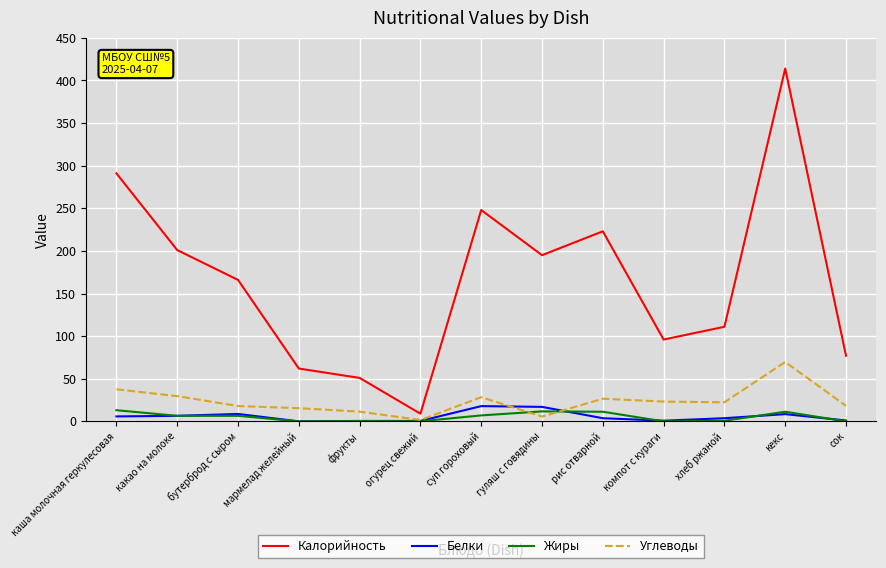

Which series changed the most between суп гороховый and хлеб ржаной?

Калорийность